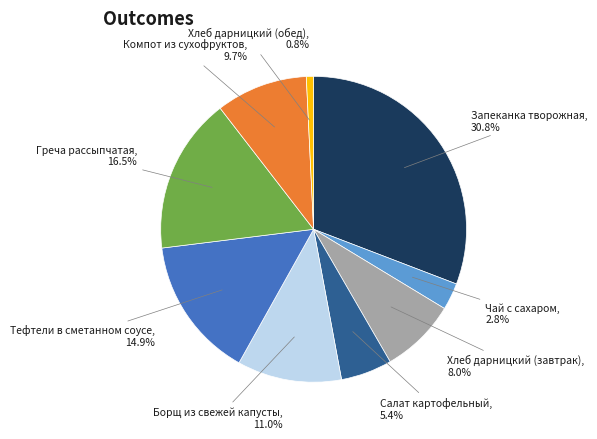

Combined, what portion of the pie is Хлеб дарницкий (завтрак) and Борщ из свежей капусты?

19.0%